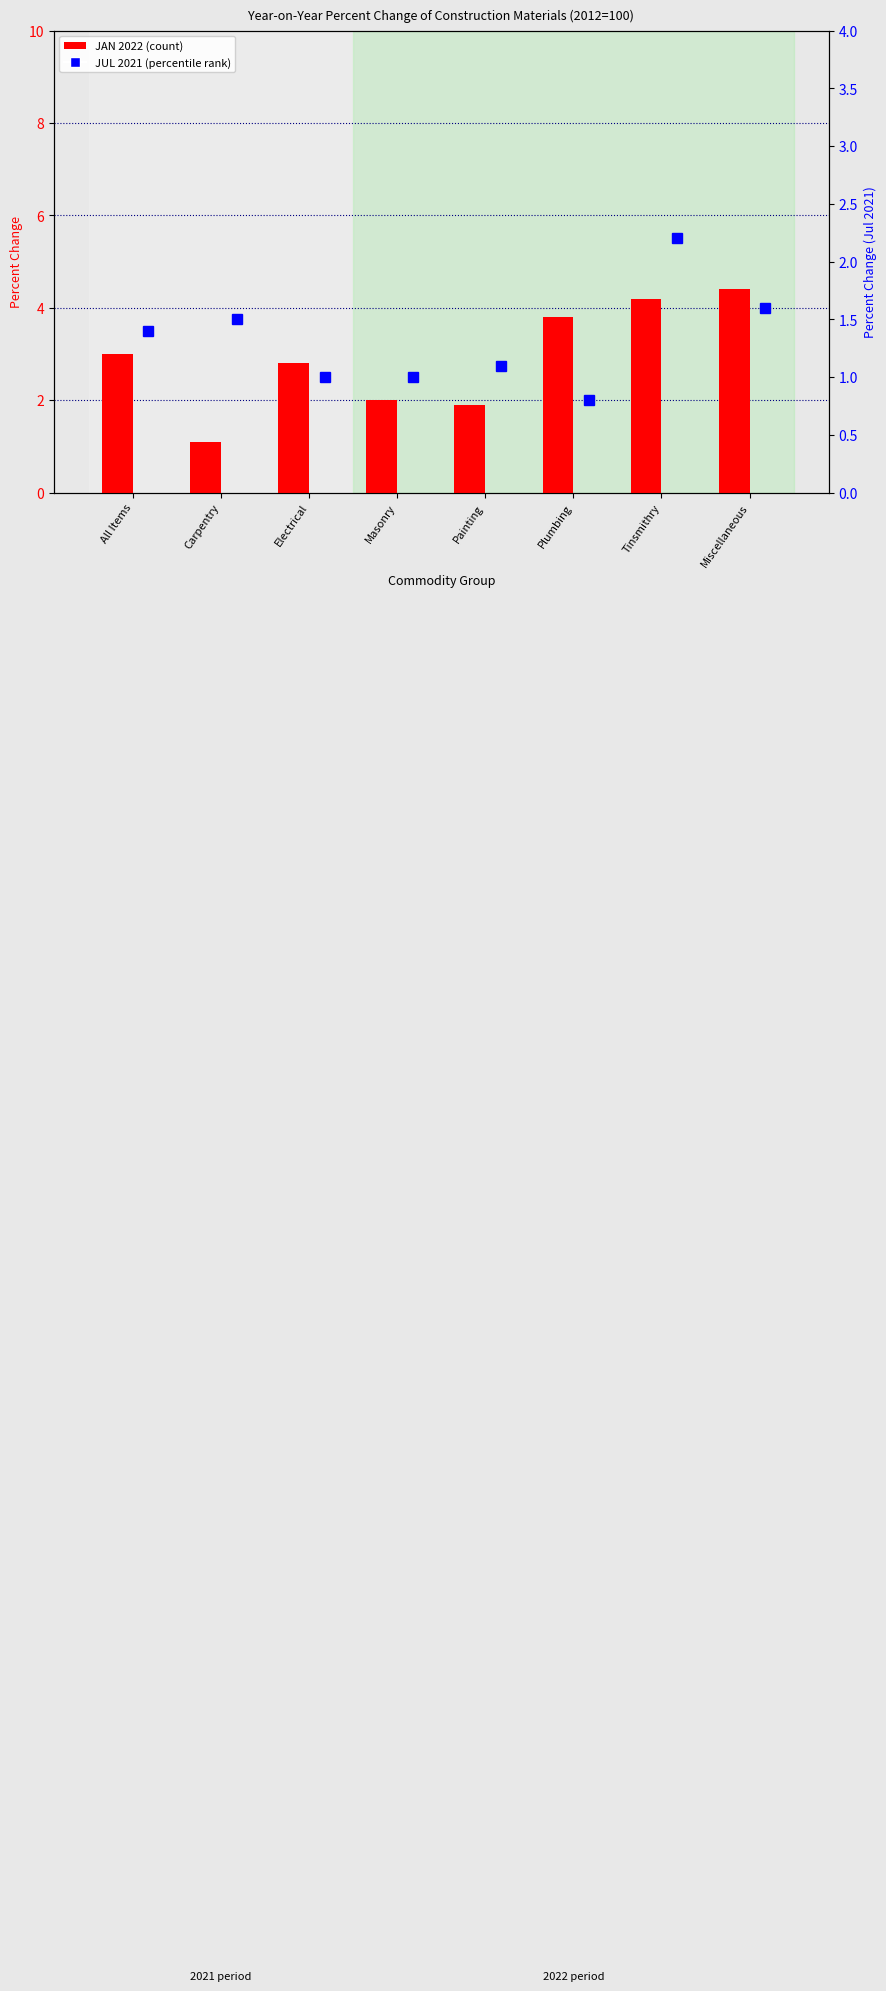

What is the label of the 8th bar from the left?

Miscellaneous